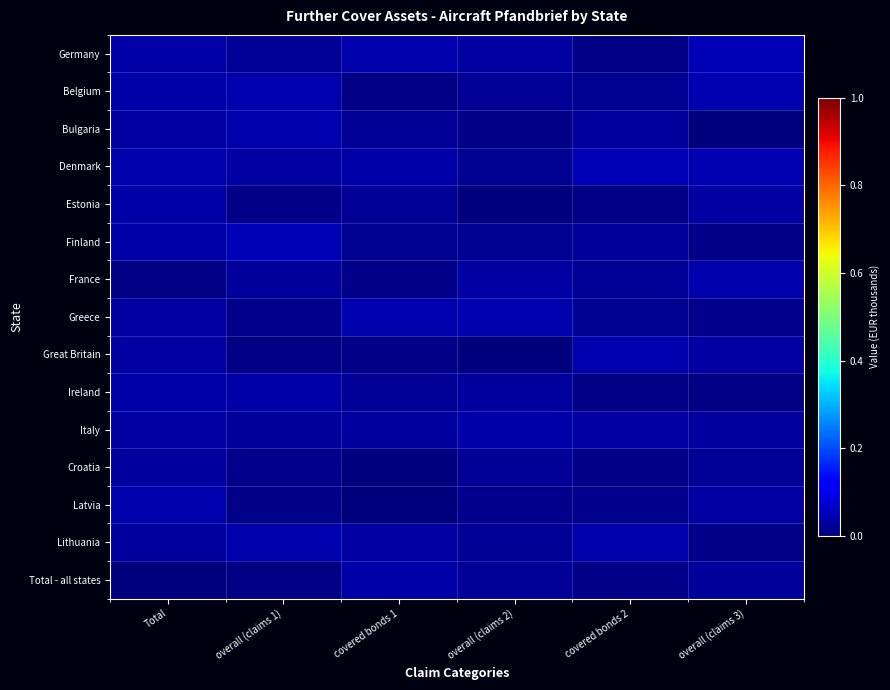

How many series are shown in this chart?

15